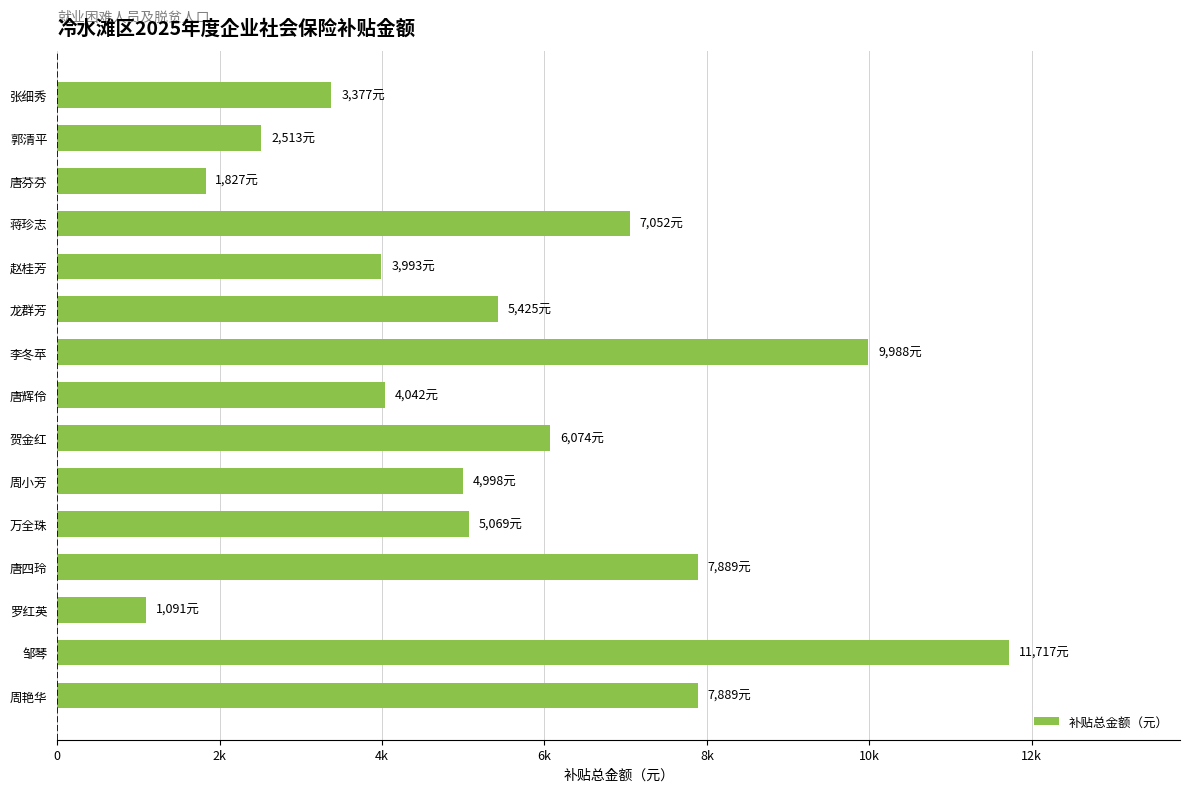

How many data points are less than 5068?

7